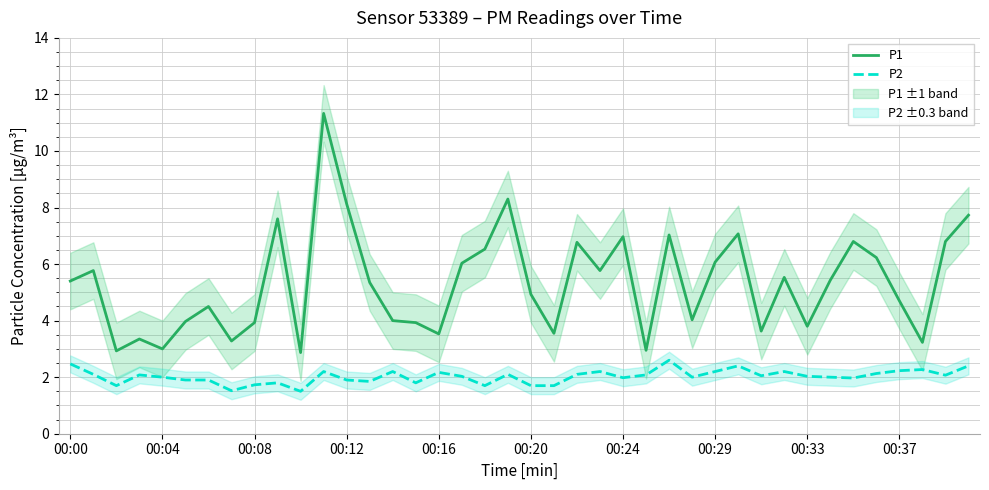

What is the total value across all series at 13?

7.2